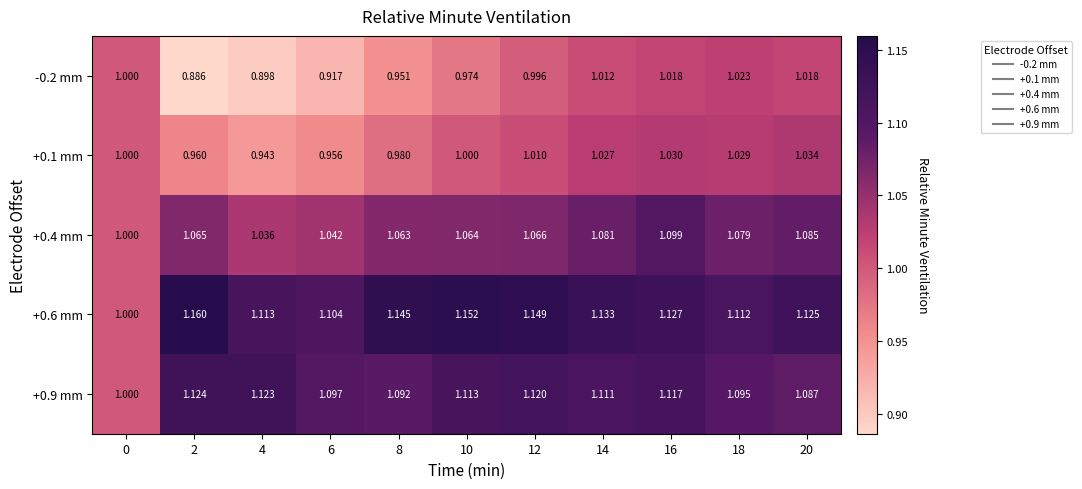

Reading left to right, extract all data points from this chart.

-0.2 mm: 0=1.0	2=0.9	4=0.9	6=0.9	8=1.0	10=1.0	12=1.0	14=1.0	16=1.0	18=1.0	20=1.0
+0.1 mm: 0=1.0	2=1.0	4=0.9	6=1.0	8=1.0	10=1.0	12=1.0	14=1.0	16=1.0	18=1.0	20=1.0
+0.4 mm: 0=1.0	2=1.1	4=1.0	6=1.0	8=1.1	10=1.1	12=1.1	14=1.1	16=1.1	18=1.1	20=1.1
+0.6 mm: 0=1.0	2=1.2	4=1.1	6=1.1	8=1.1	10=1.2	12=1.1	14=1.1	16=1.1	18=1.1	20=1.1
+0.9 mm: 0=1.0	2=1.1	4=1.1	6=1.1	8=1.1	10=1.1	12=1.1	14=1.1	16=1.1	18=1.1	20=1.1